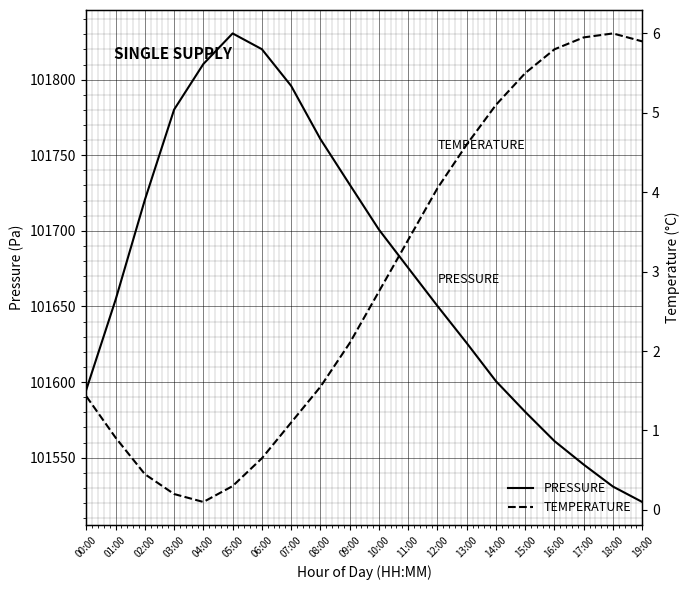

Is it true that TEMPERATURE equals 7.6 at 16:00?

False